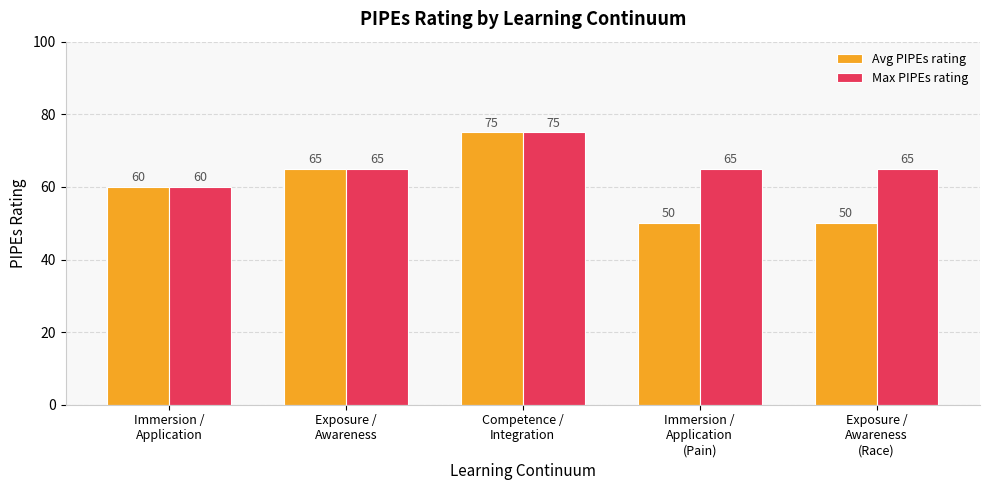

At which category is the sum across all series the highest?

Competence /
Integration